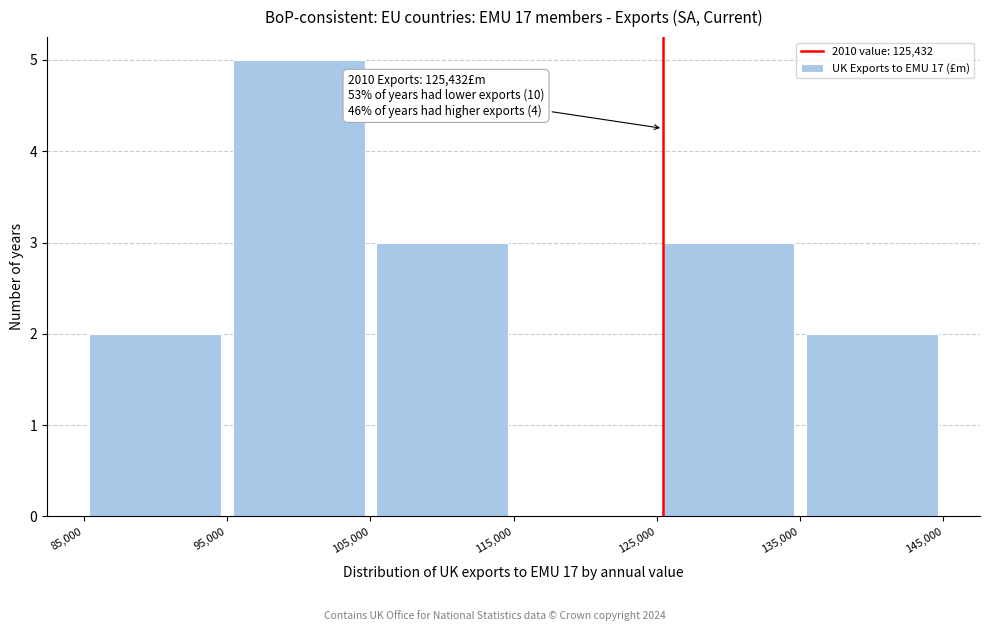

Which range on the x-axis has the tallest bar?

95,000 to 105,000